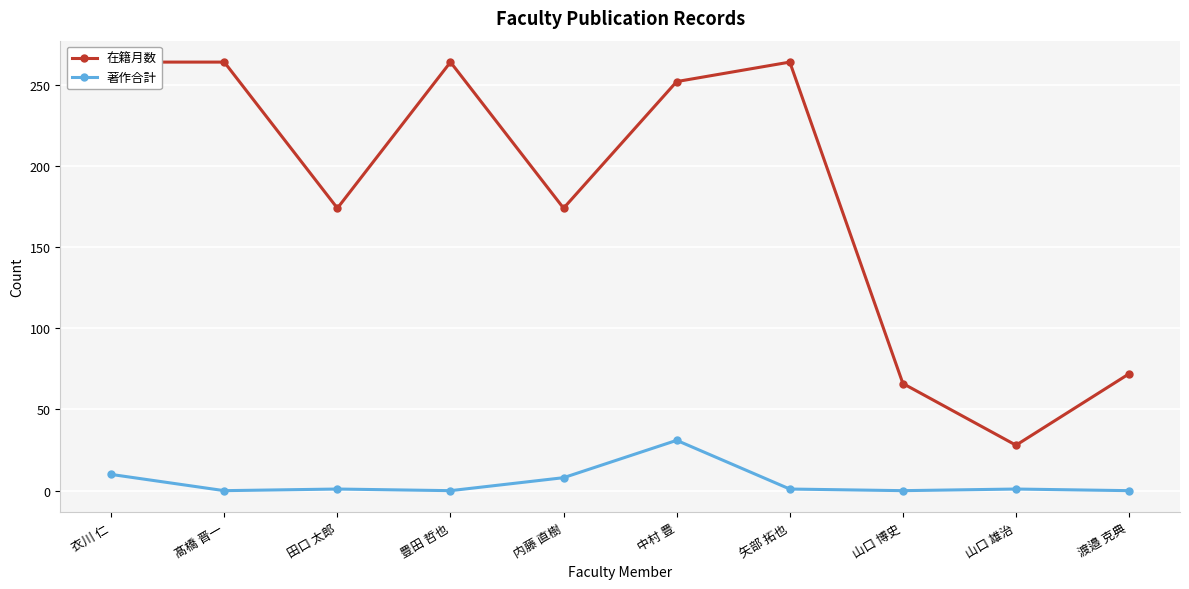

Which series changed the most between 髙橋 晋一 and 内藤 直樹?

在籍月数